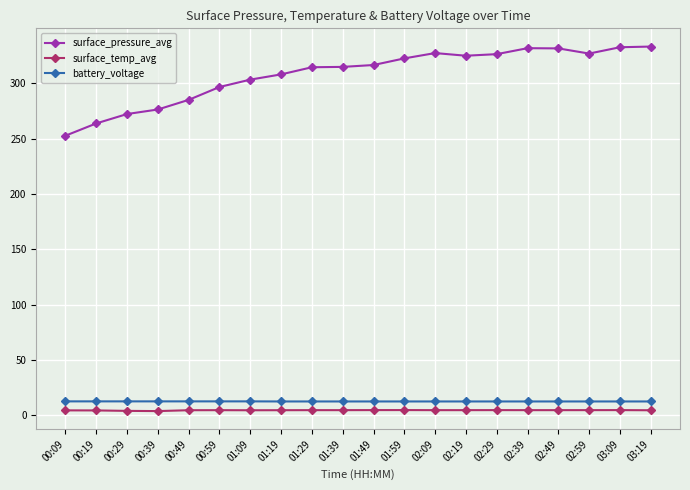

What are all the series names shown in the legend?

surface_pressure_avg, surface_temp_avg, battery_voltage